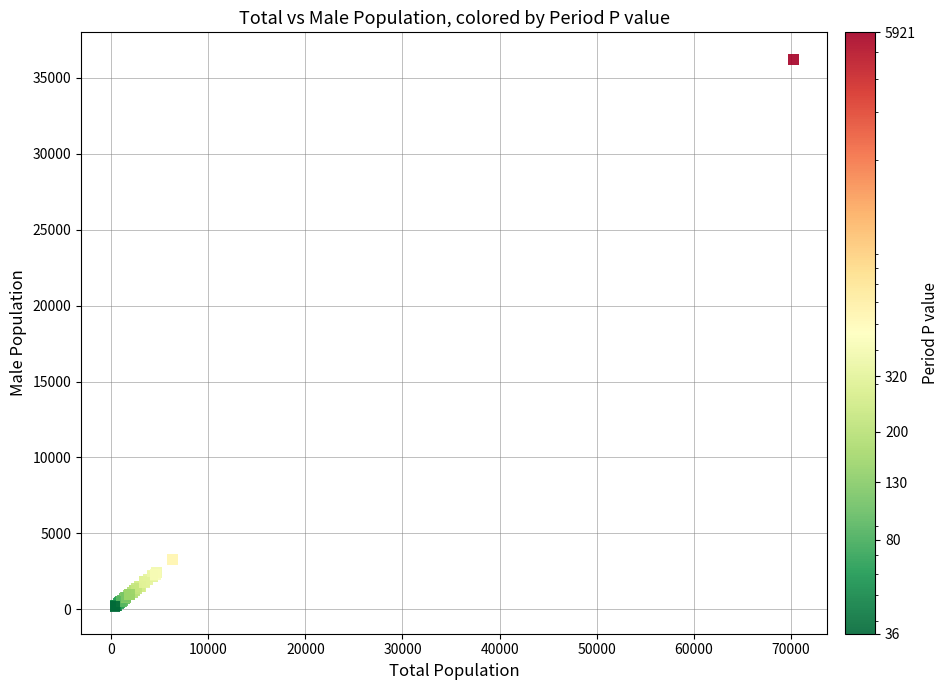

What Y value in the scatter plot is closest to 18190?

3268